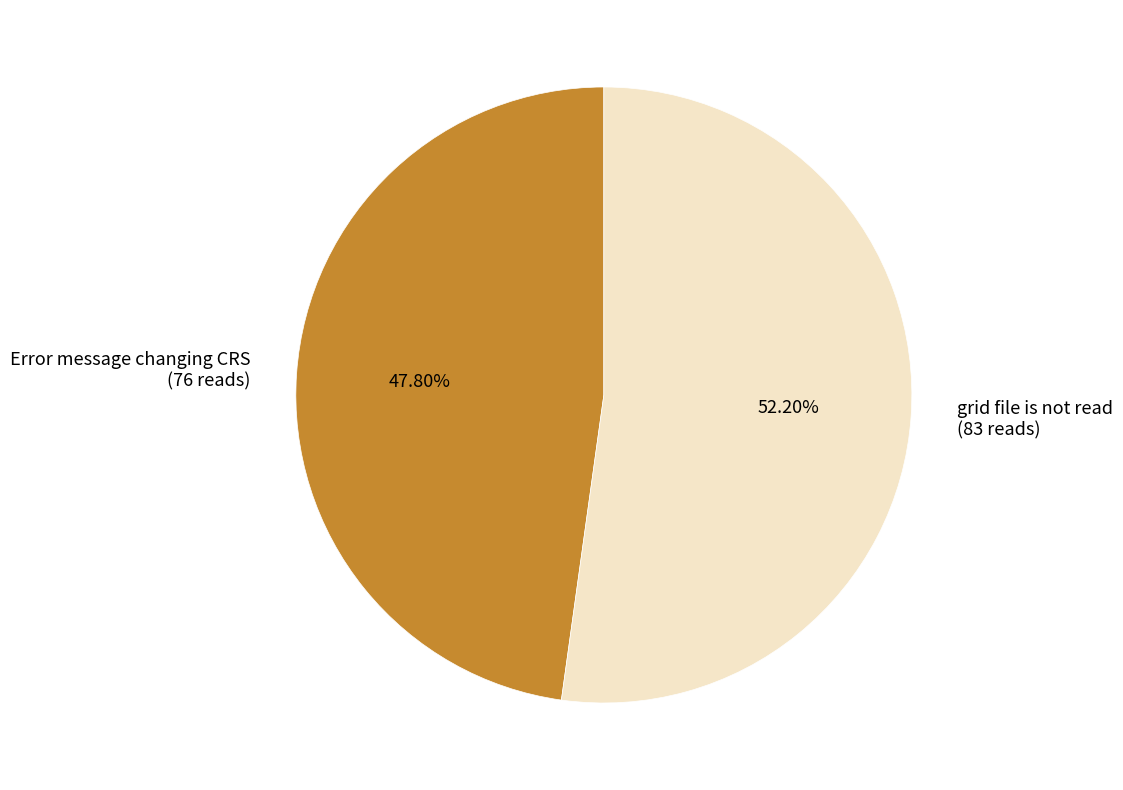

Do Error message changing CRS and grid file is not read together represent more than half of the pie?

Yes